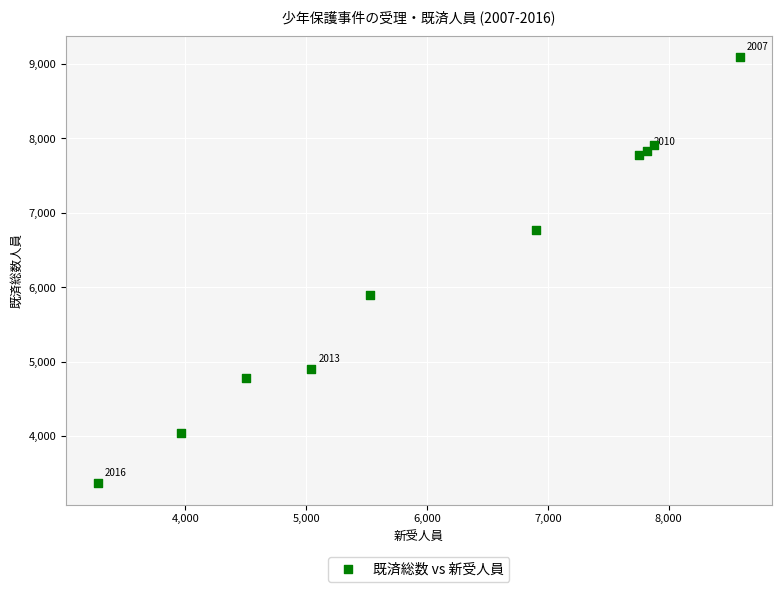

What is the average Y value?

6239